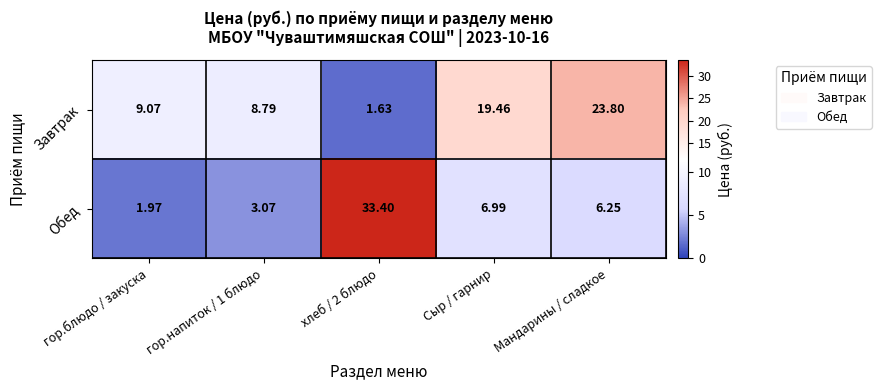

Where is Обед nearest to the value 17?

Сыр / гарнир